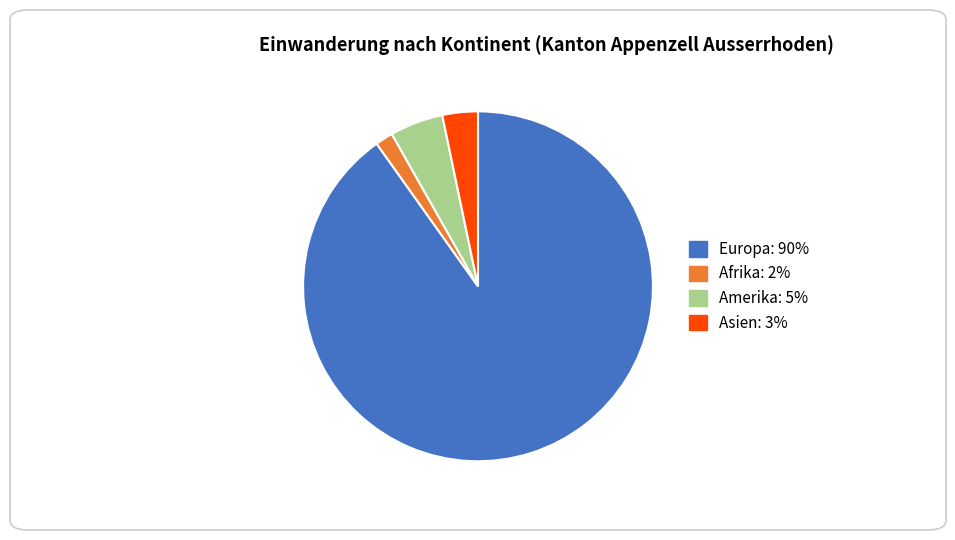

The Afrika slice represents 14% of the pie. True or false?

False